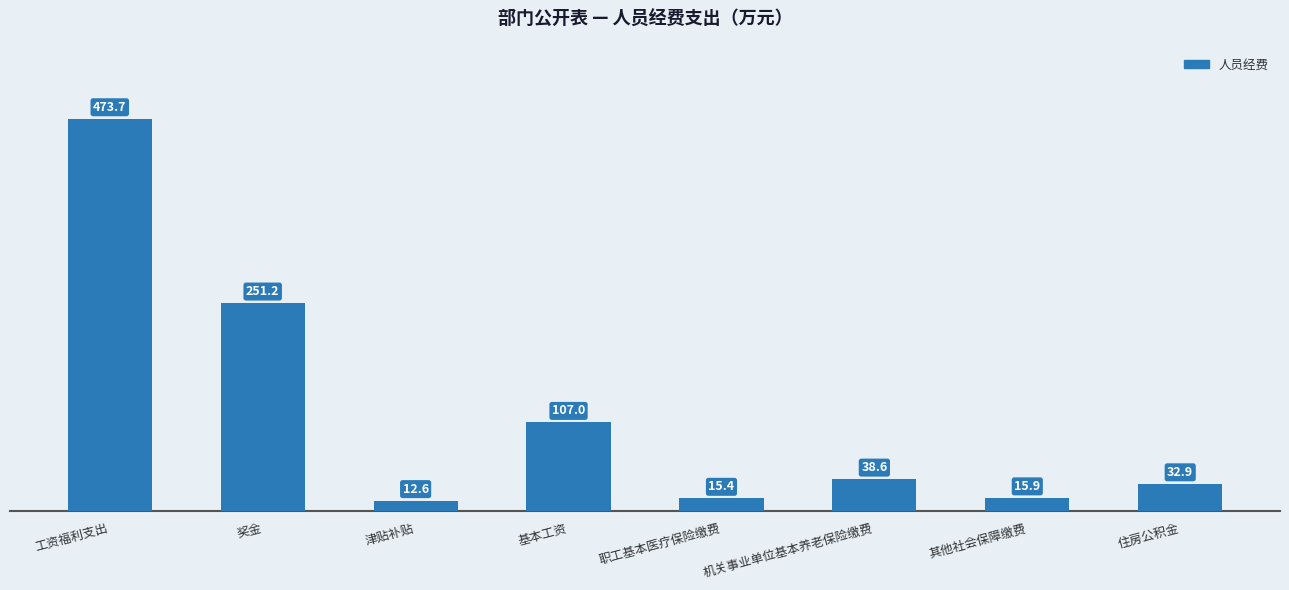

Approximately how many times larger is the value at 职工基本医疗保险缴费 compared to 奖金?

0.1